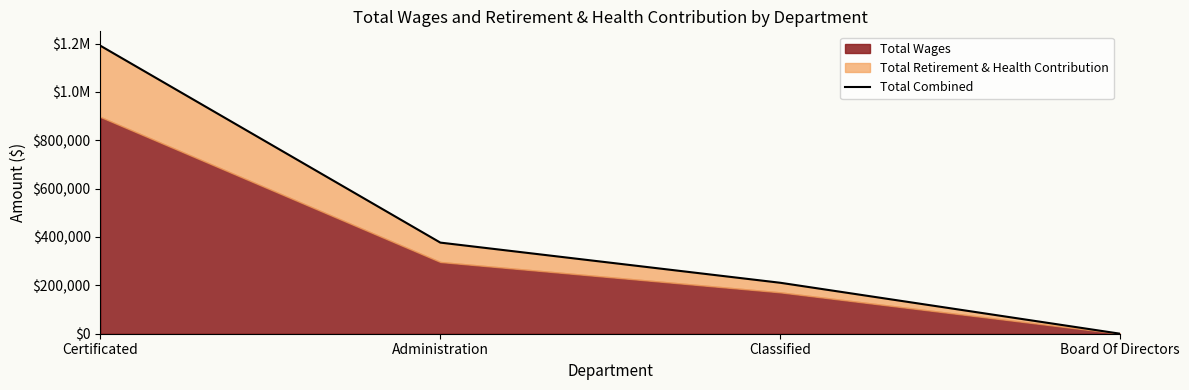

What is the change in value from Classified to Board Of Directors?

-210707